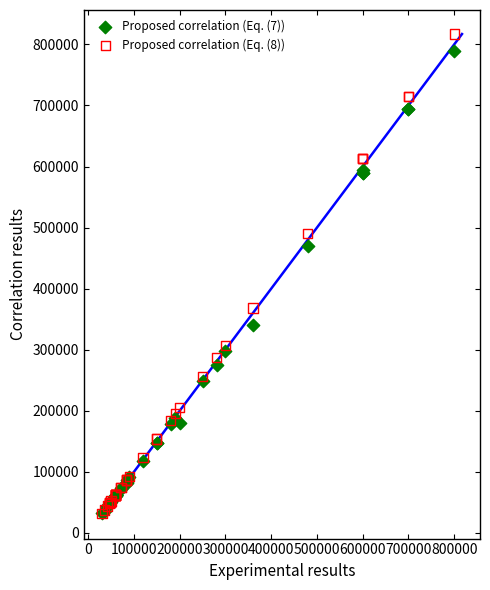

Across all series, what Y value is closest to 424300?

470000.0